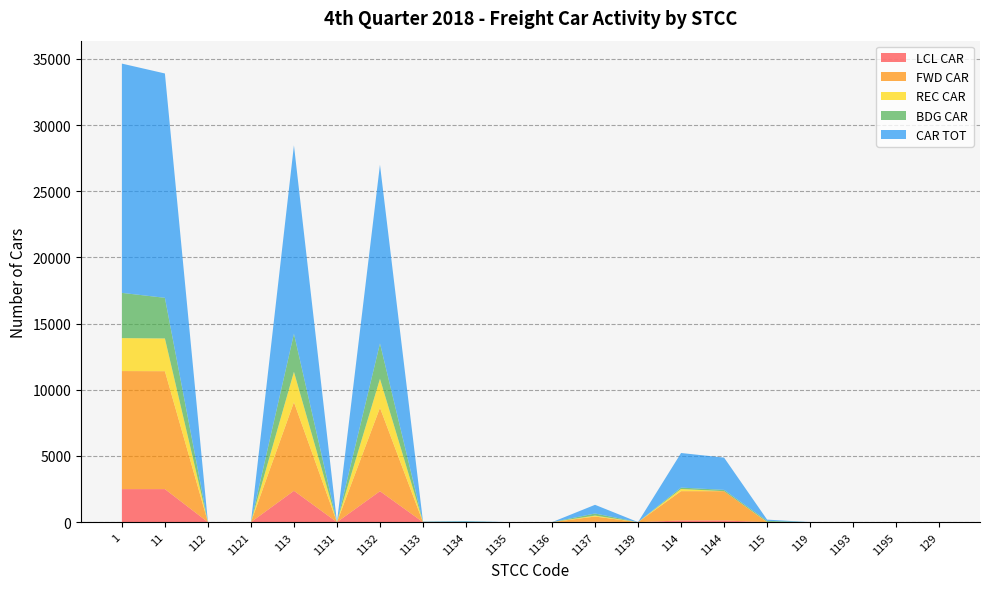

Reading right to left, transcribe all the data shown in this chart.

LCL CAR: 129=0	1195=0	1193=0	119=0	115=0	1144=128	114=128	1139=0	1137=30	1136=0	1135=0	1134=0	1133=0	1132=2338	1131=0	113=2368	1121=0	112=0	11=2496	1=2496
FWD CAR: 129=0	1195=0	1193=0	119=0	115=0	1144=2211	114=2214	1139=0	1137=393	1136=0	1135=0	1134=0	1133=0	1132=6302	1131=0	113=6695	1121=0	112=0	11=8909	1=8918
REC CAR: 129=1	1195=0	1193=0	119=0	115=17	1144=0	114=164	1139=0	1137=72	1136=0	1135=0	1134=0	1133=28	1132=2185	1131=6	113=2291	1121=0	112=0	11=2472	1=2490
BDG CAR: 129=0	1195=0	1193=0	119=1	115=79	1144=99	114=106	1139=2	1137=160	1136=0	1135=0	1134=43	1133=0	1132=2676	1131=0	113=2881	1121=0	112=4	11=3071	1=3417
CAR TOT: 129=3	1195=0	1193=0	119=1	115=96	1144=2438	114=2612	1139=2	1137=655	1136=0	1135=0	1134=43	1133=28	1132=13501	1131=6	113=14235	1121=0	112=4	11=16948	1=17321